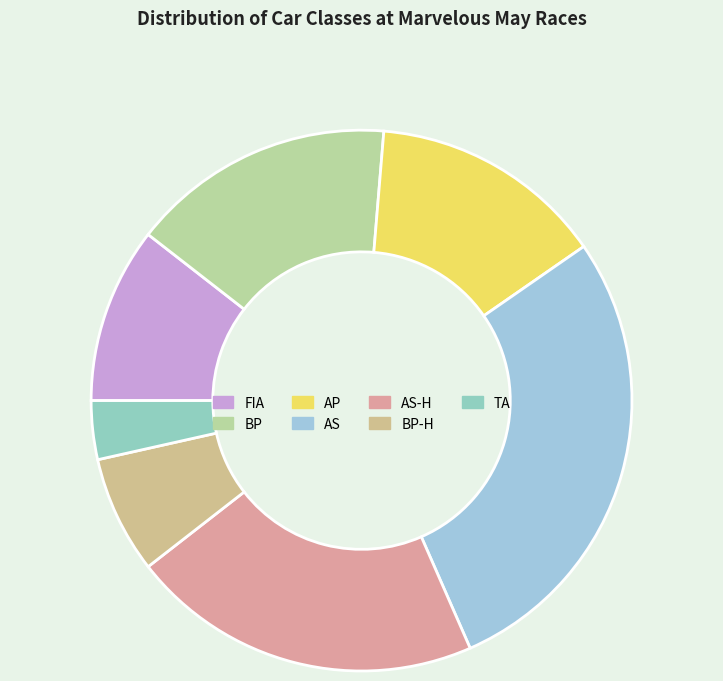

Does any single category account for the majority?

No